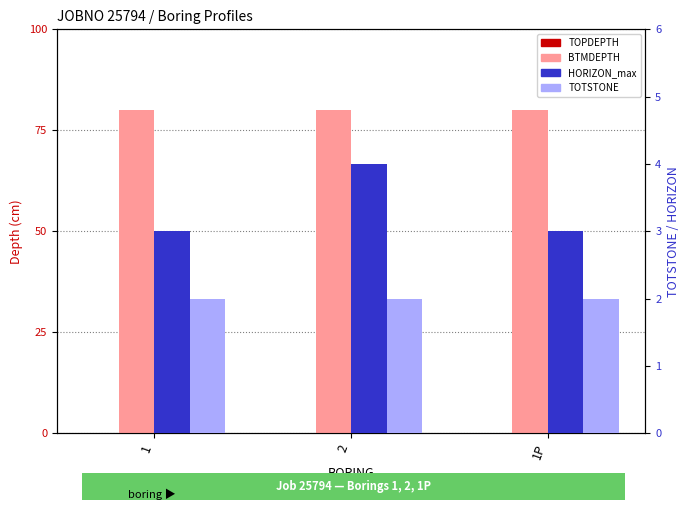

Reading left to right, extract all data points from this chart.

TOPDEPTH: 0	0	0
BTMDEPTH: 80	80	80
HORIZON_max: 3	4	3
TOTSTONE: 2	2	2